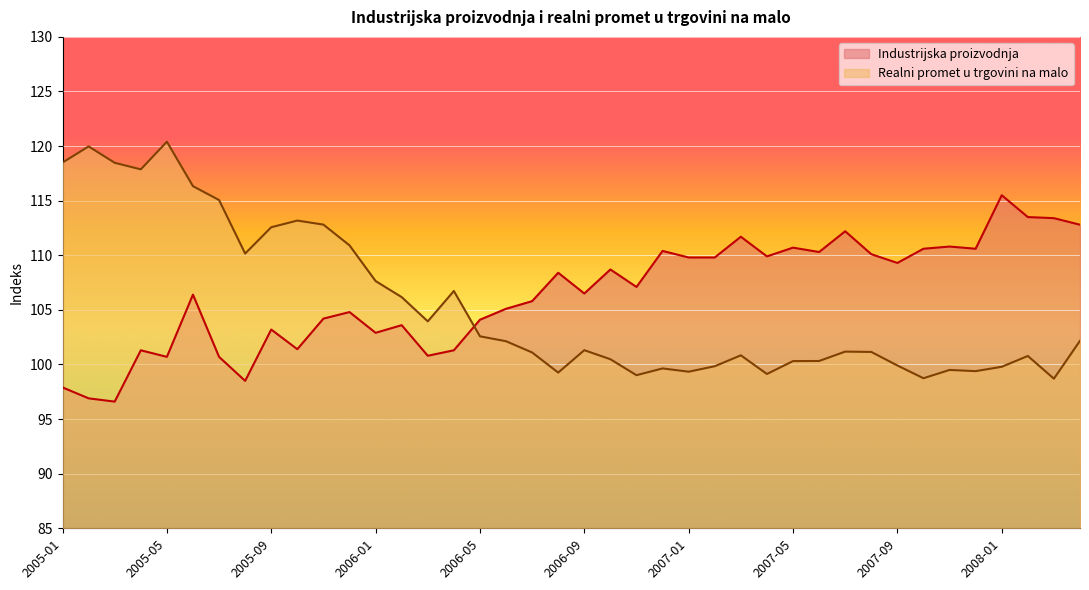

What is the highest value of the Realni promet u trgovini na malo series?

120.4